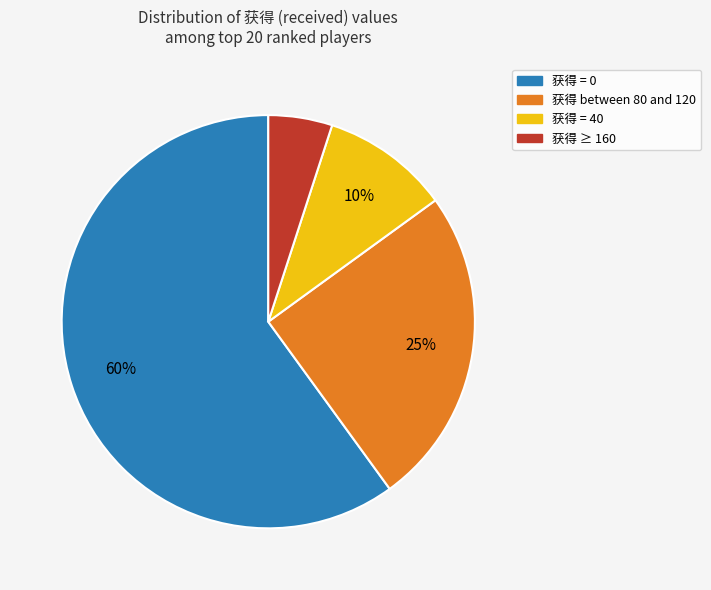

To the nearest percent, what is the average slice percentage?

25%